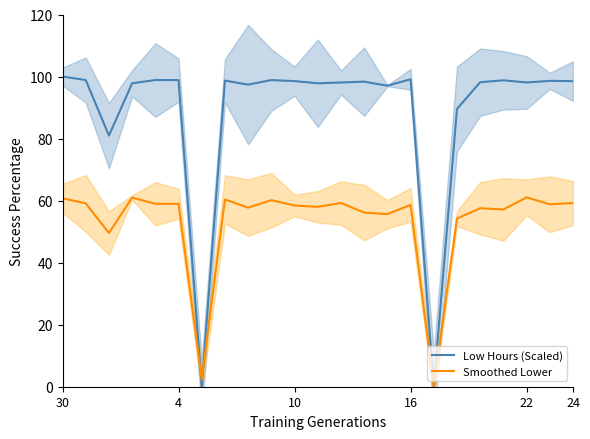

What is the difference between the second highest and second lowest values in the Low Hours (Scaled) series?

99.1